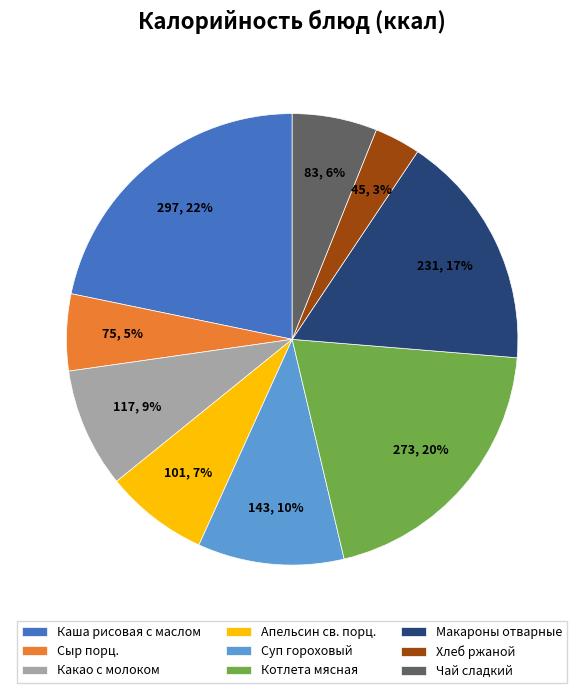

What percentage is the Котлета мясная slice, to the nearest percent?

20%